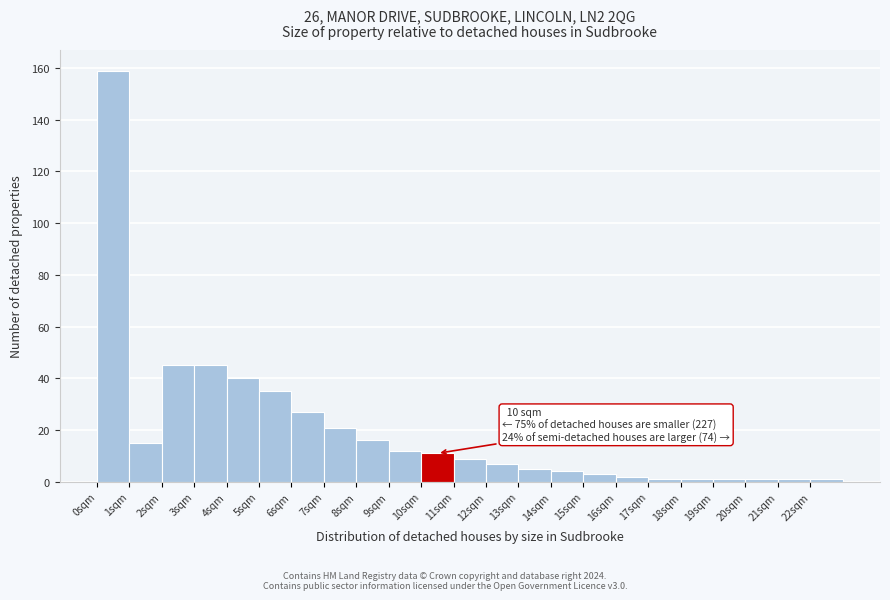

Over which range of the x-axis is the bar tallest?

0 to 1